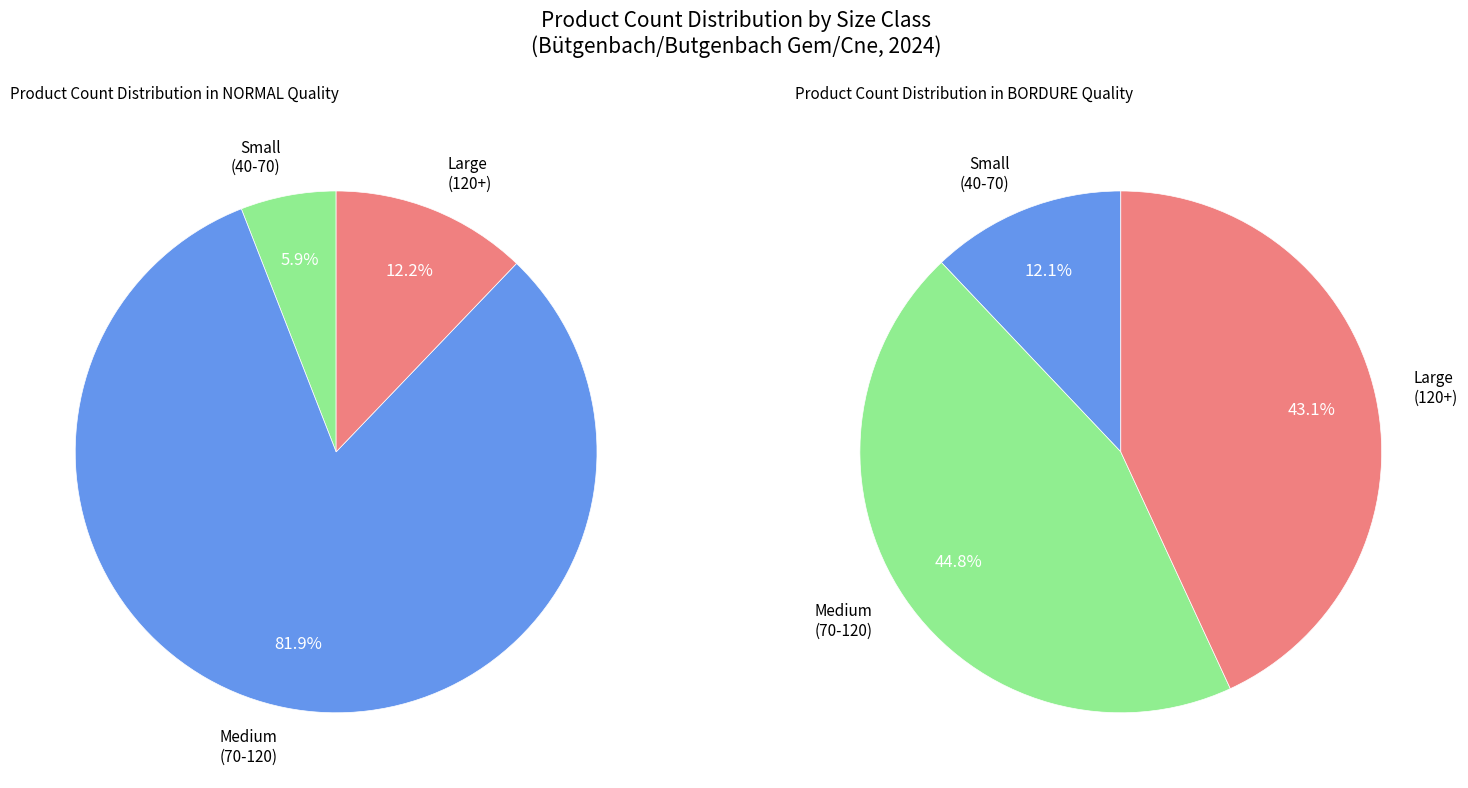

Is there any slice that represents more than half of the pie?

Yes